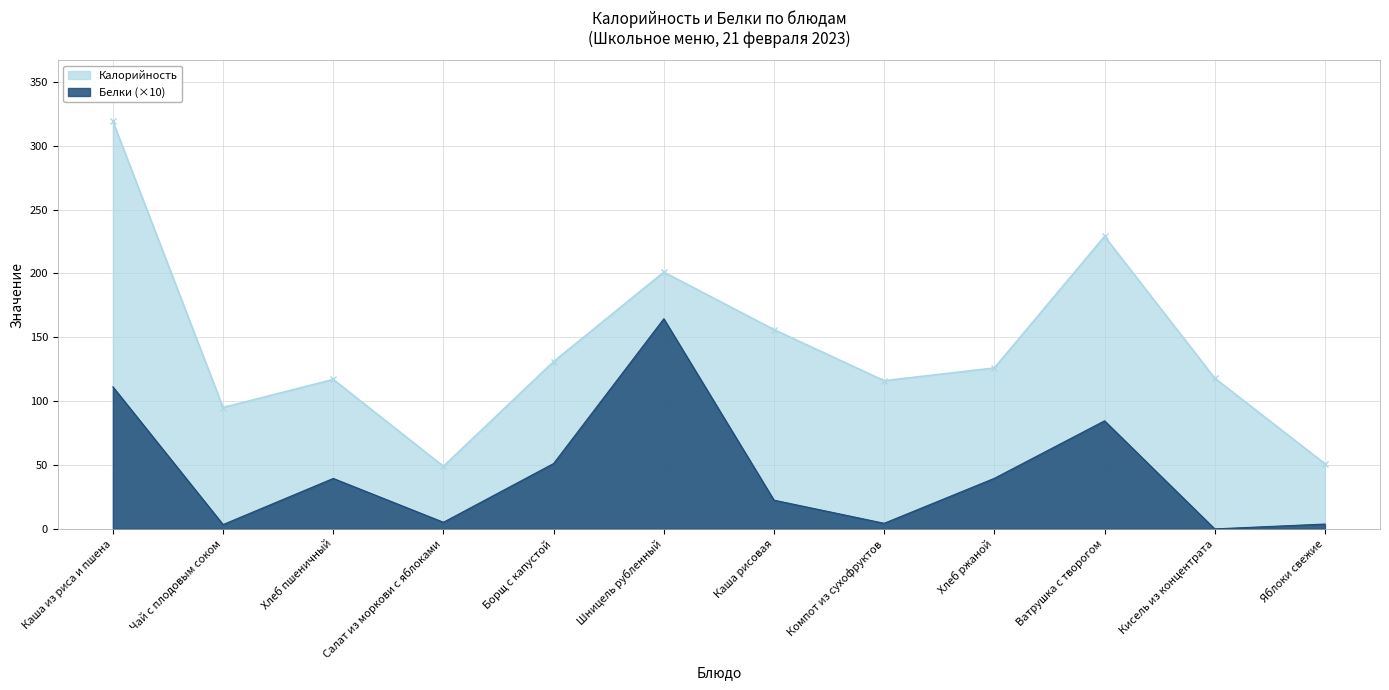

Which series changed the most between Салат из моркови с яблоками and Хлеб ржаной?

Калорийность